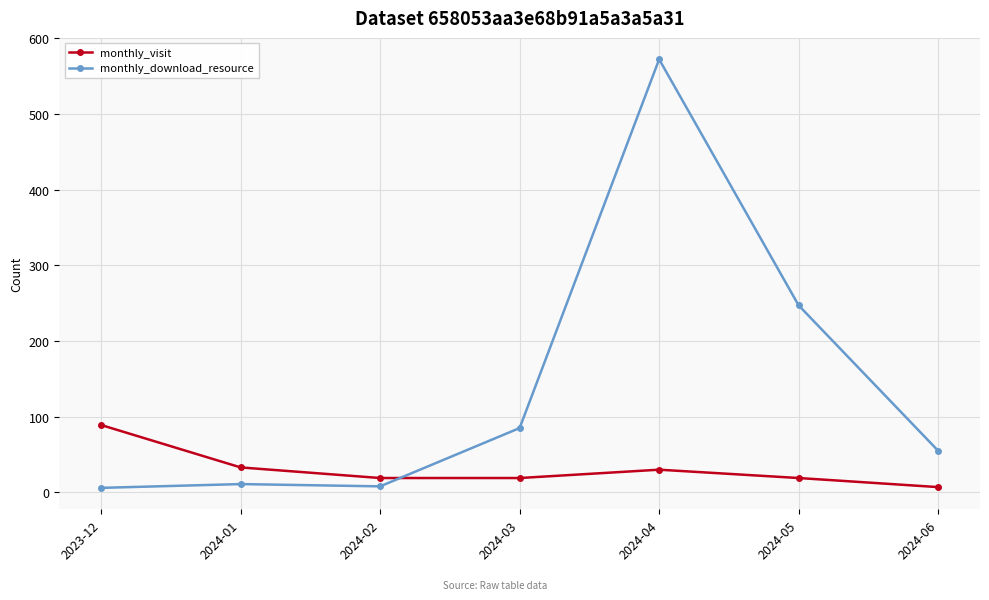

The value of monthly_visit at 2024-01 is 33. True or false?

True